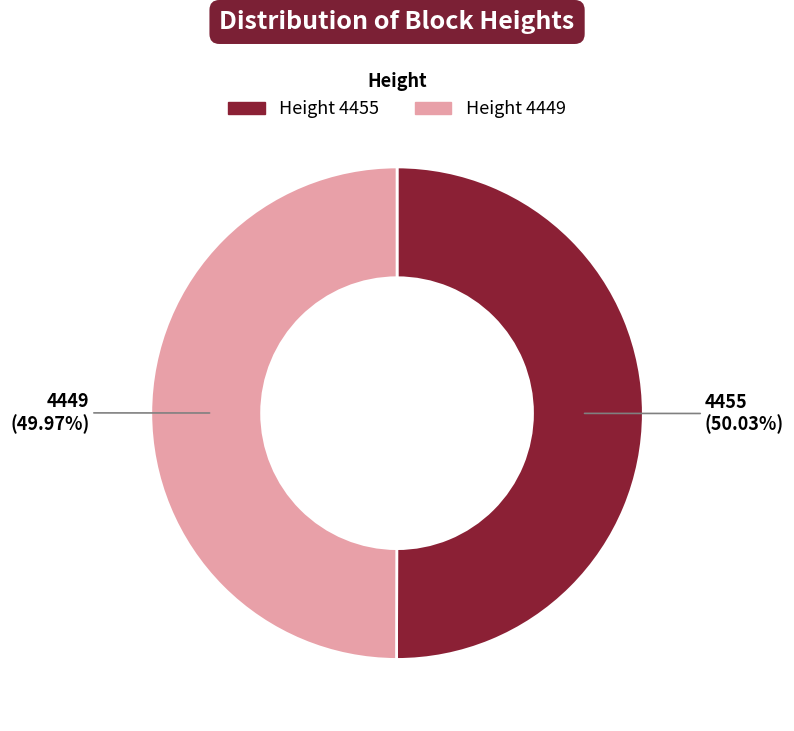

Approximately how many times larger is the value at Height 4455 compared to Height 4449?

1.0